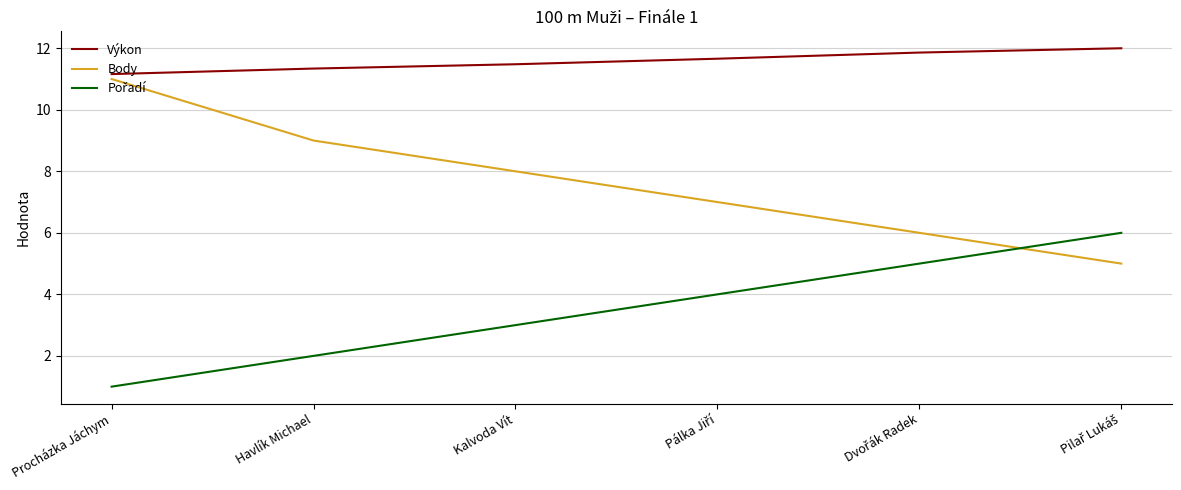

True or false: Body has more than 2 points higher than both neighbors.

False